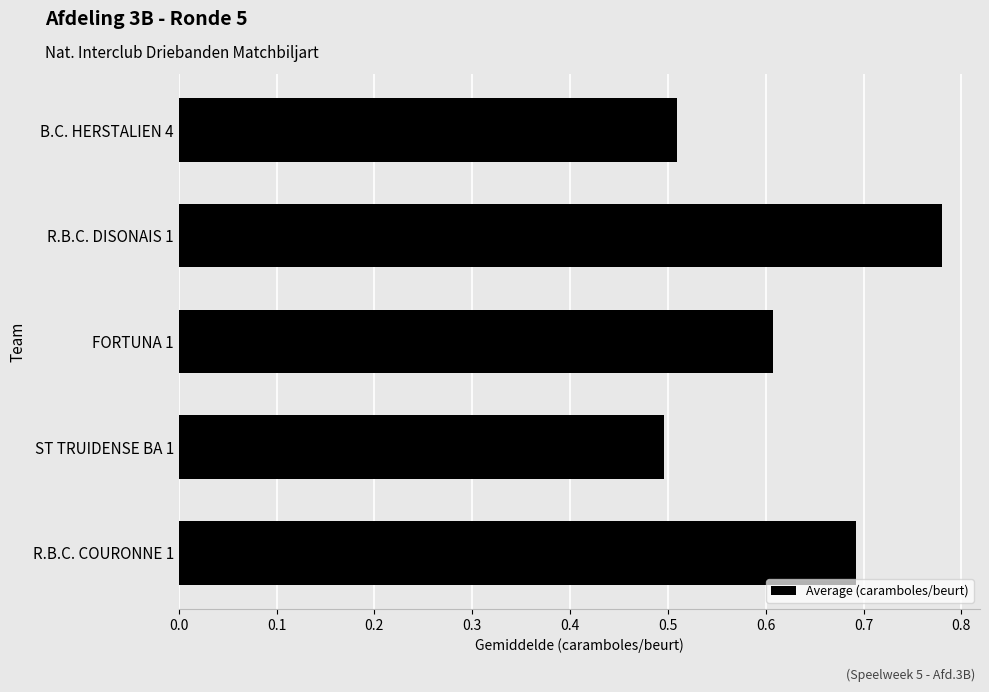

How many values are between 0 and 1?

5